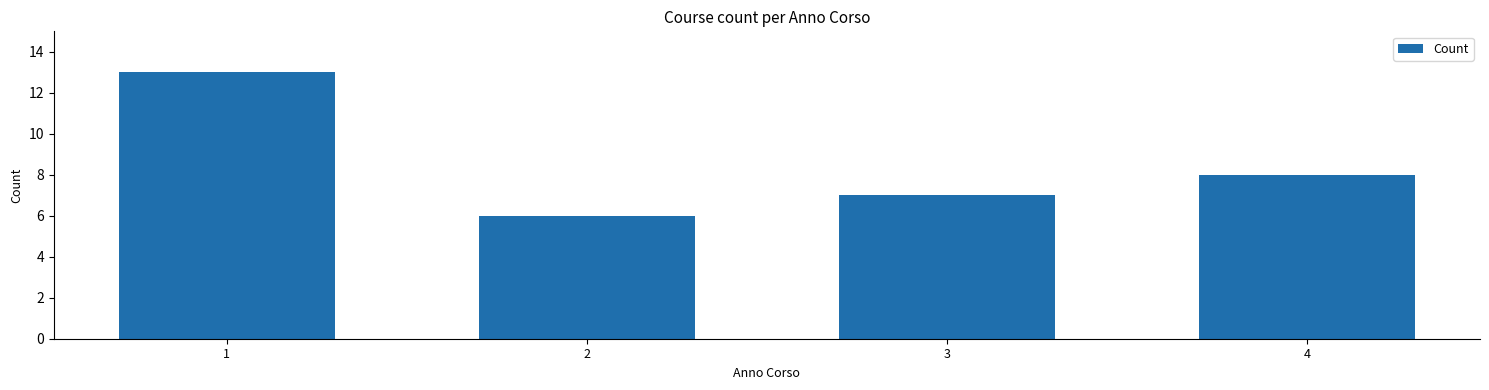

Reading left to right, extract all data points from this chart.

1=13	2=6	3=7	4=8